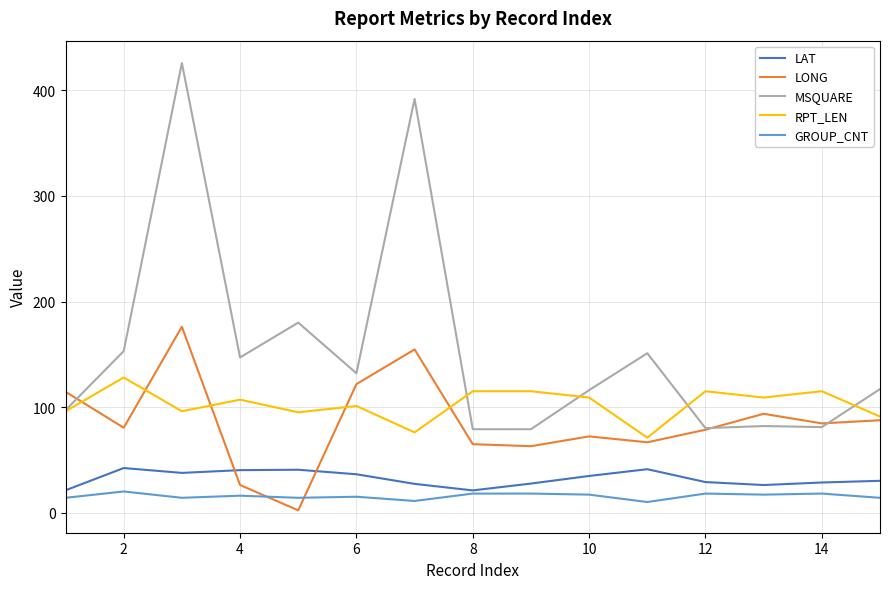

What is the greatest value displayed?

426.0